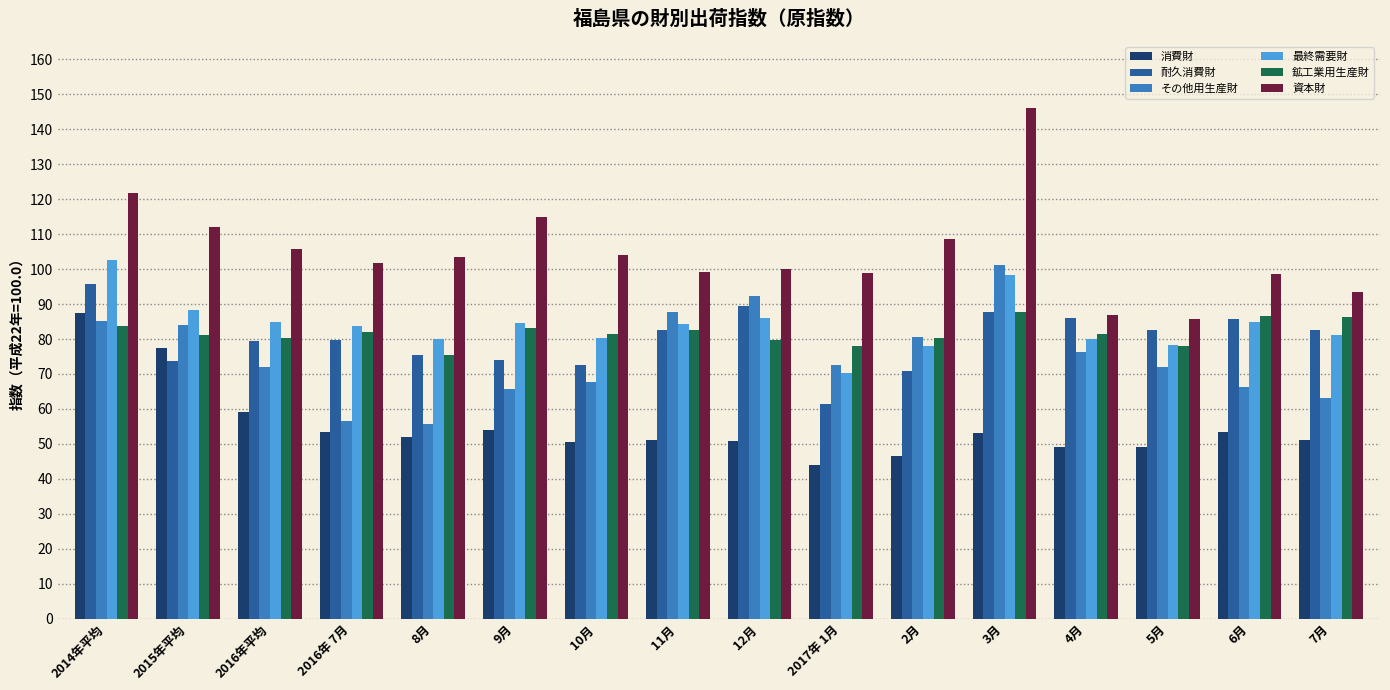

Between 8月 and 2月, which series saw the biggest shift?

その他用生産財